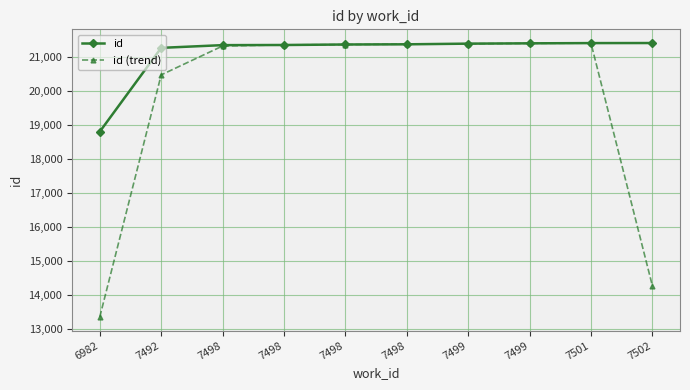

How many lines are shown in the chart?

2